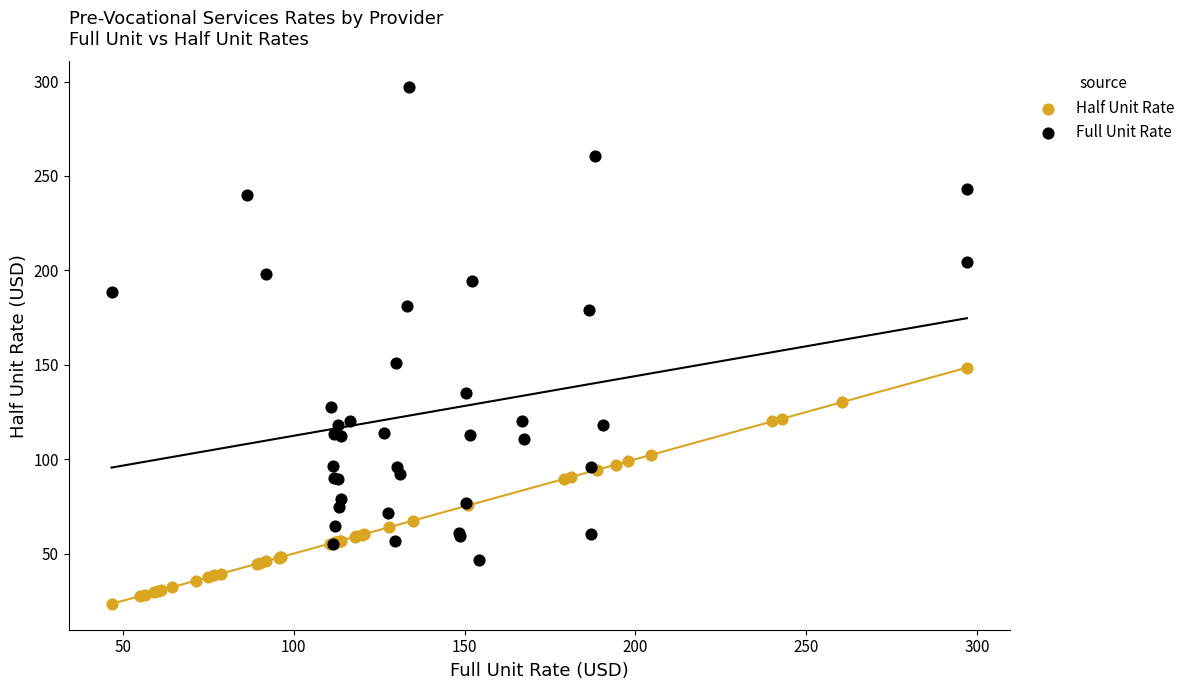

Which series contains the highest Y value?

Full Unit Rate